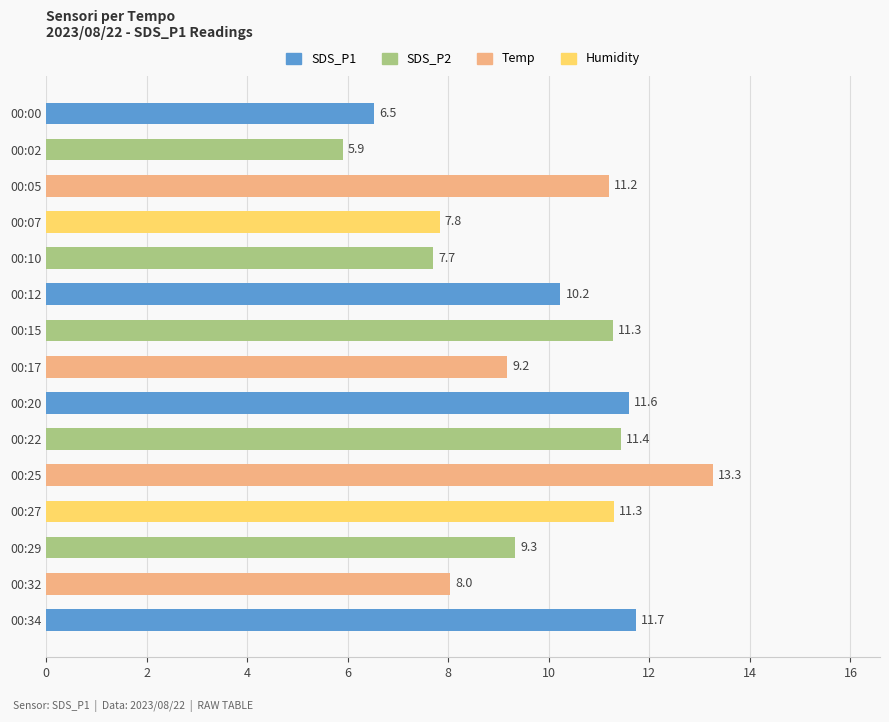

Which has a higher value, 00:25 or 00:05?

00:25